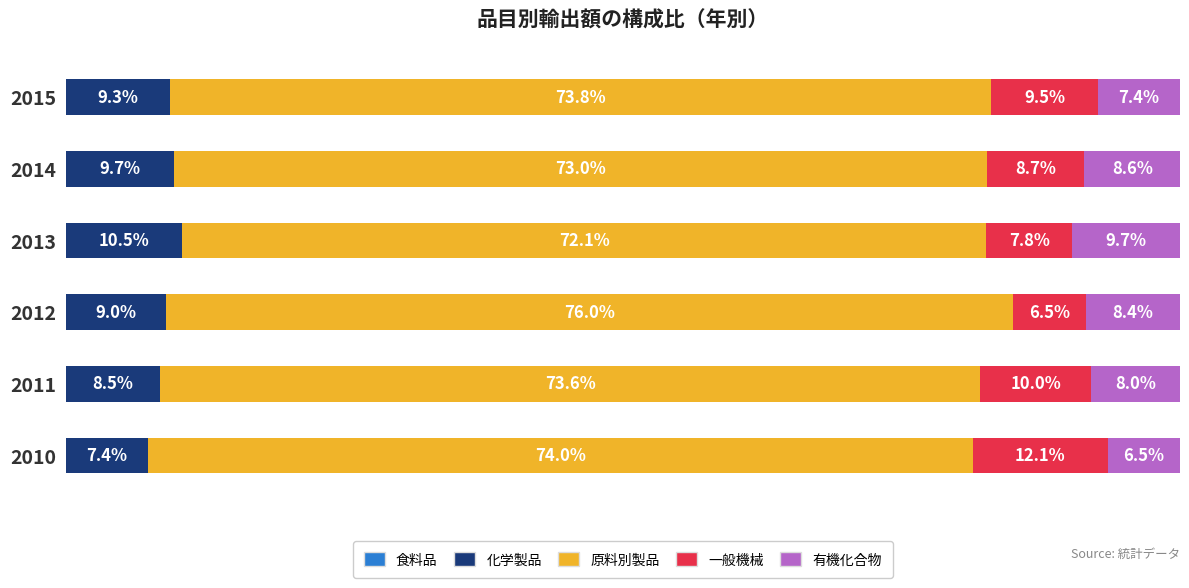

How many categories are shown in the chart?

6